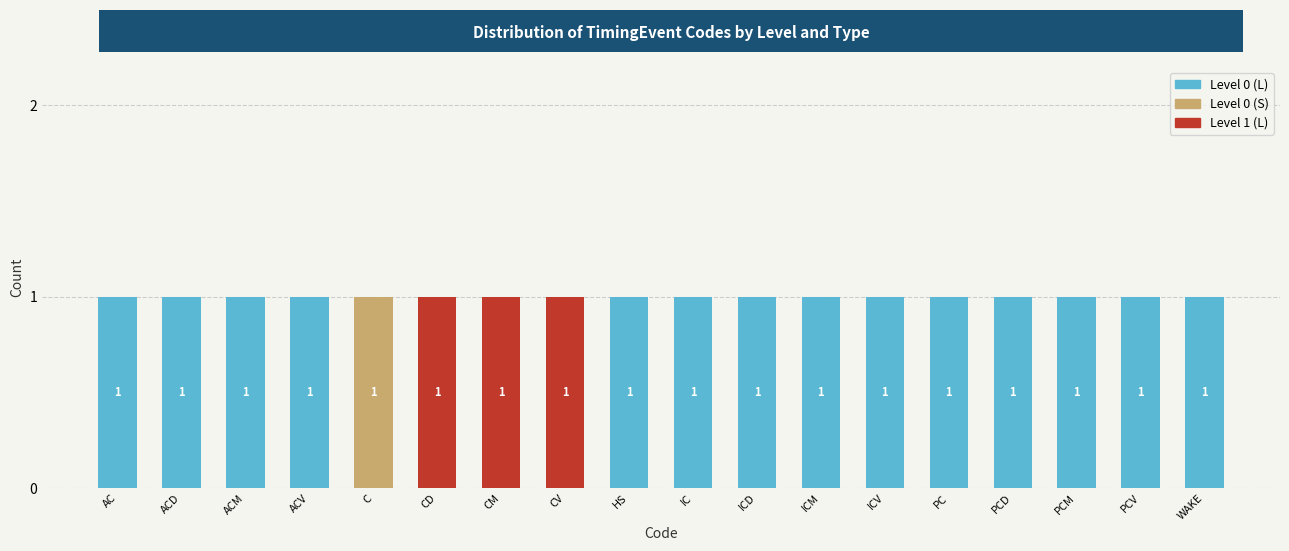

True or false: Level 0 (L) has a value of 0 at CM.

True